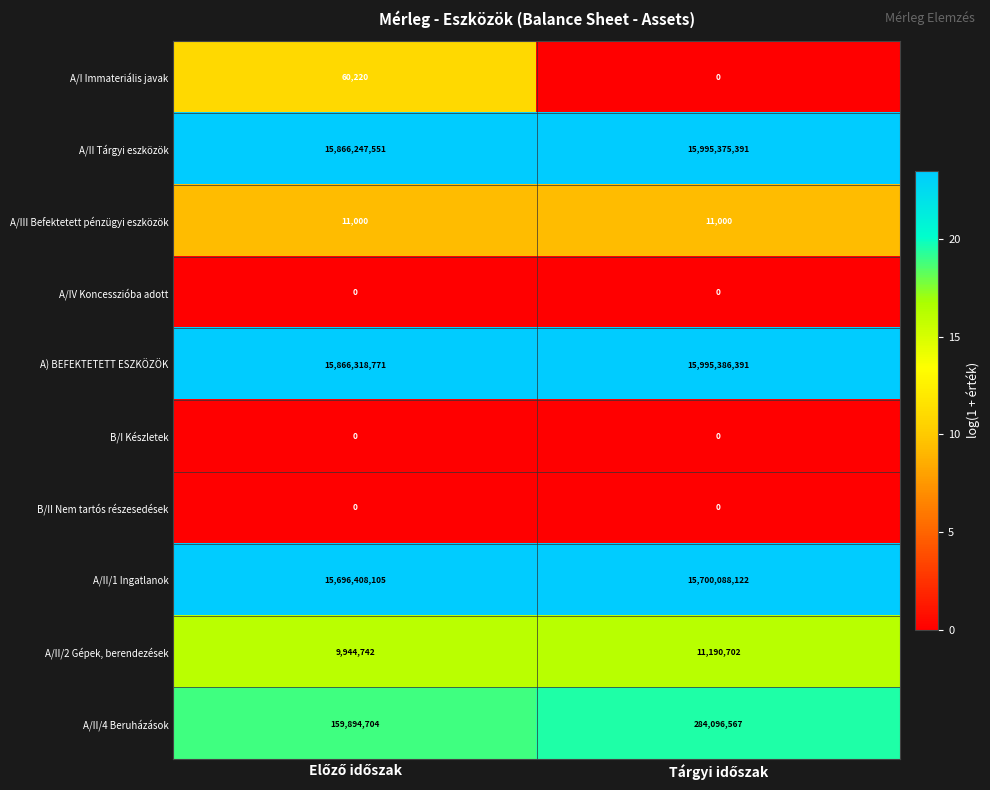

Which series has the largest range (max minus min)?

A/II Tárgyi eszközök